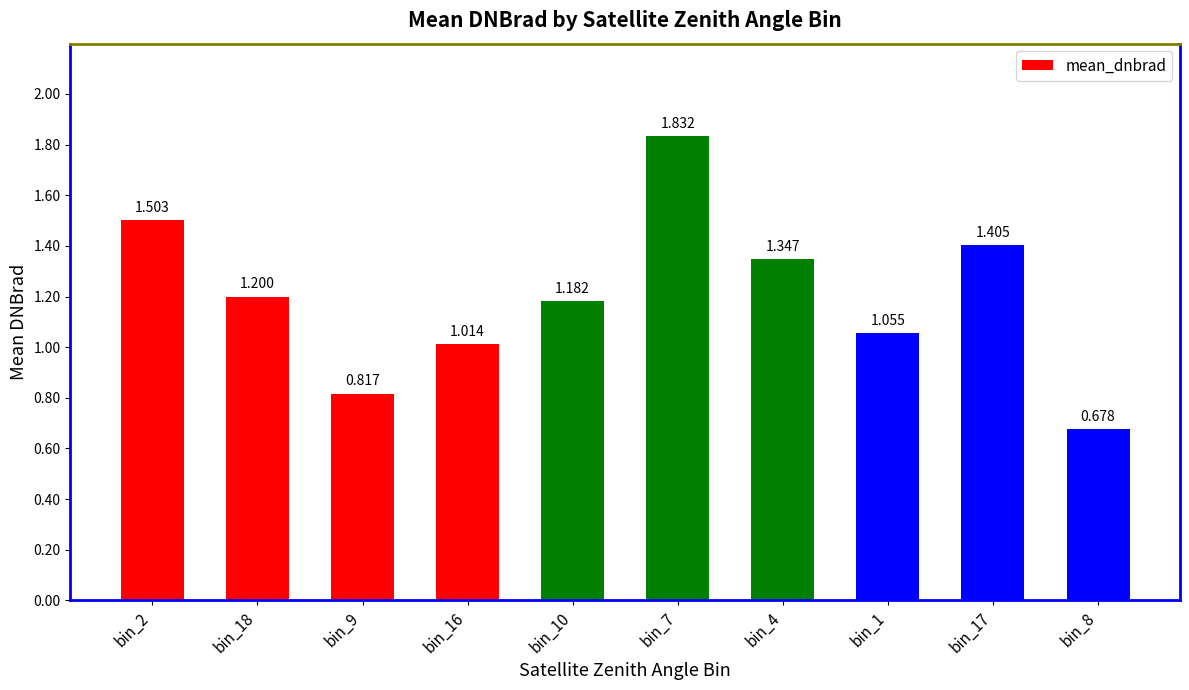

Rank the categories by value from highest to lowest.

bin_7, bin_2, bin_17, bin_4, bin_18, bin_10, bin_1, bin_16, bin_9, bin_8